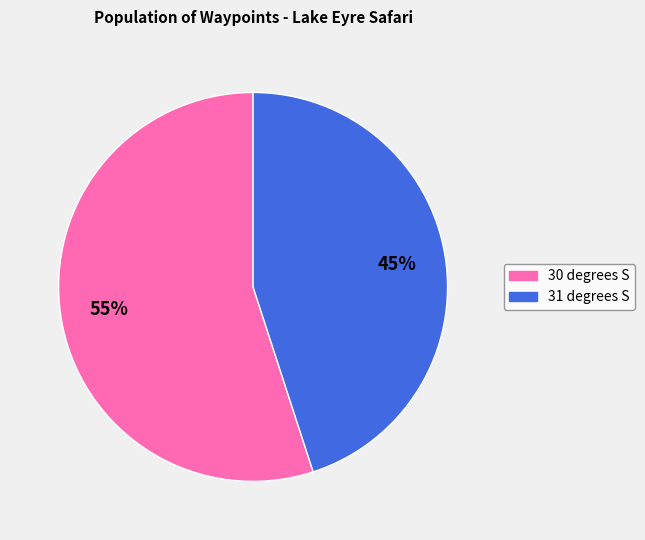

Which has a higher value, 31 degrees S or 30 degrees S?

30 degrees S